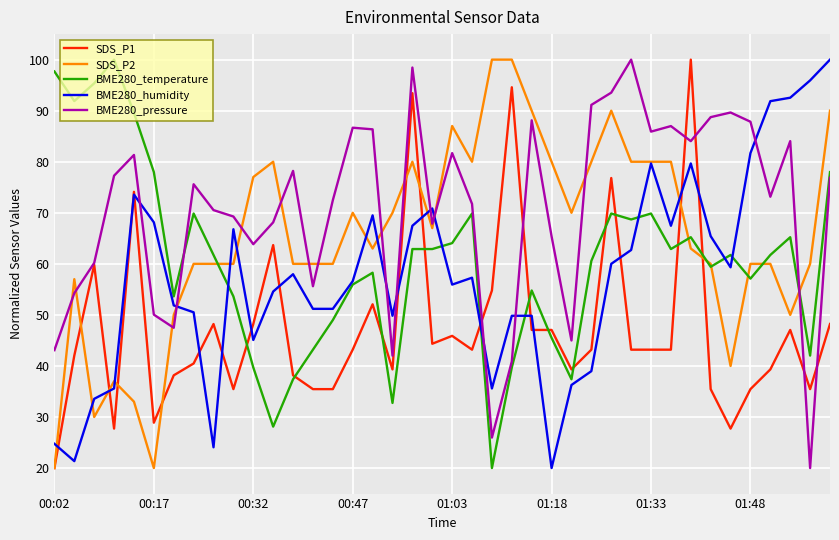

What is the maximum value for BME280_humidity?

100.0